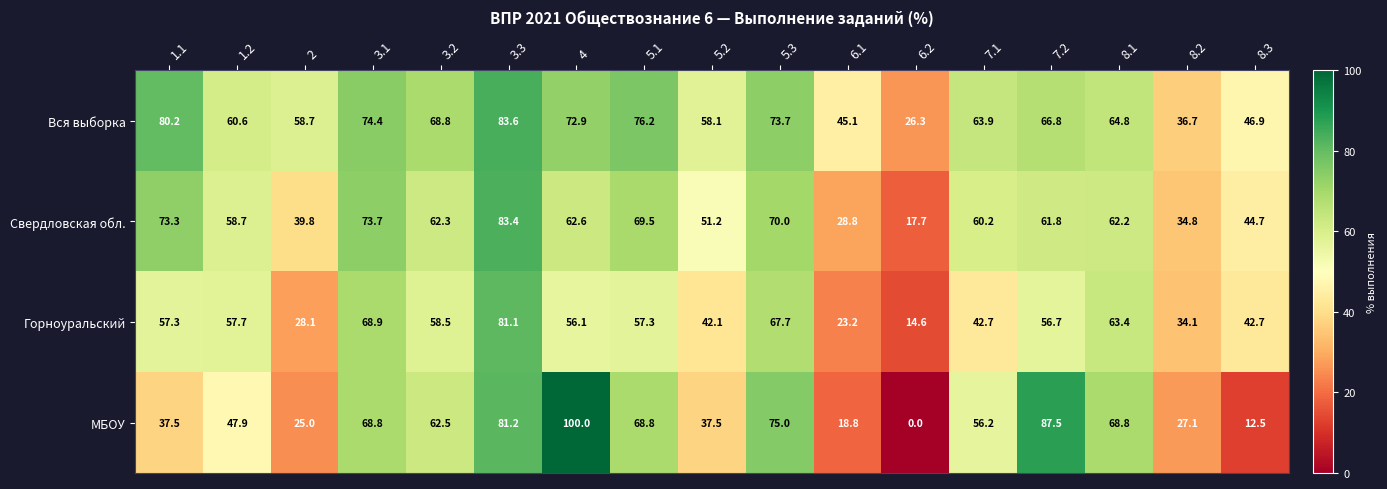

What is the sum of the Горноуральский values at 8.1 and 1.1?

120.7